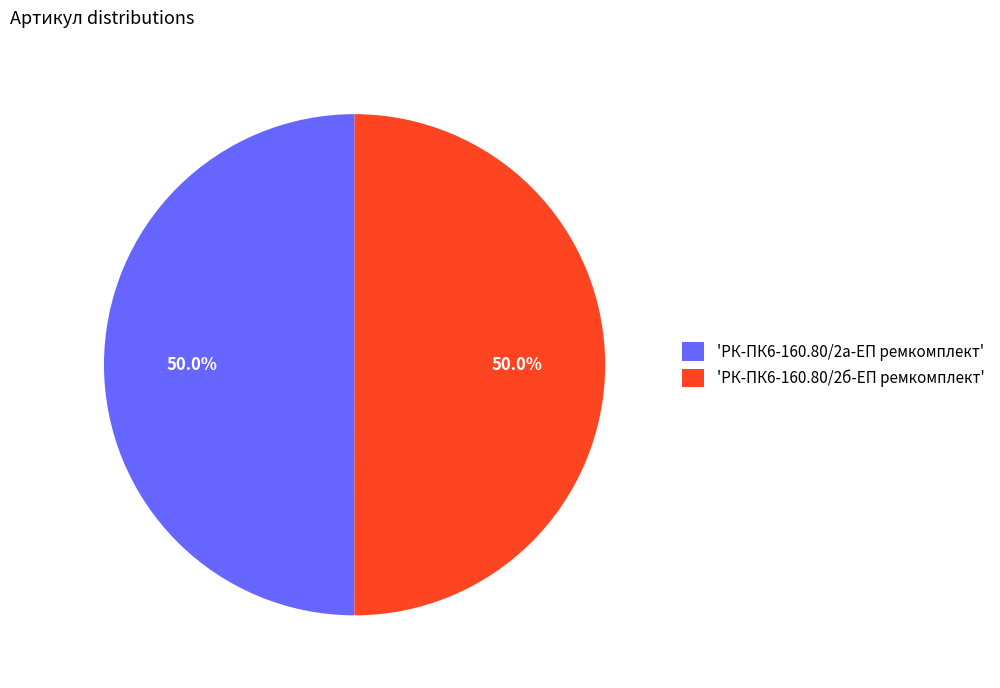

What is the ratio of the value at 'РК-ПК6-160.80/2а-ЕП ремкомплект' to the value at 'РК-ПК6-160.80/2б-ЕП ремкомплект'?

1.0